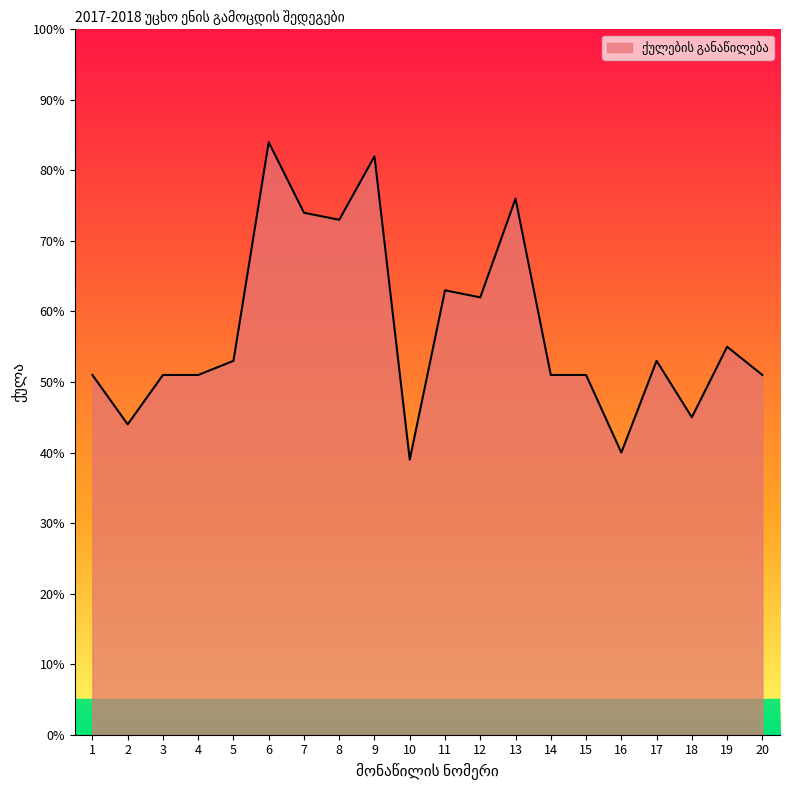

Reading right to left, extract all data points from this chart.

51	55	45	53	40	51	51	76	62	63	39	82	73	74	84	53	51	51	44	51